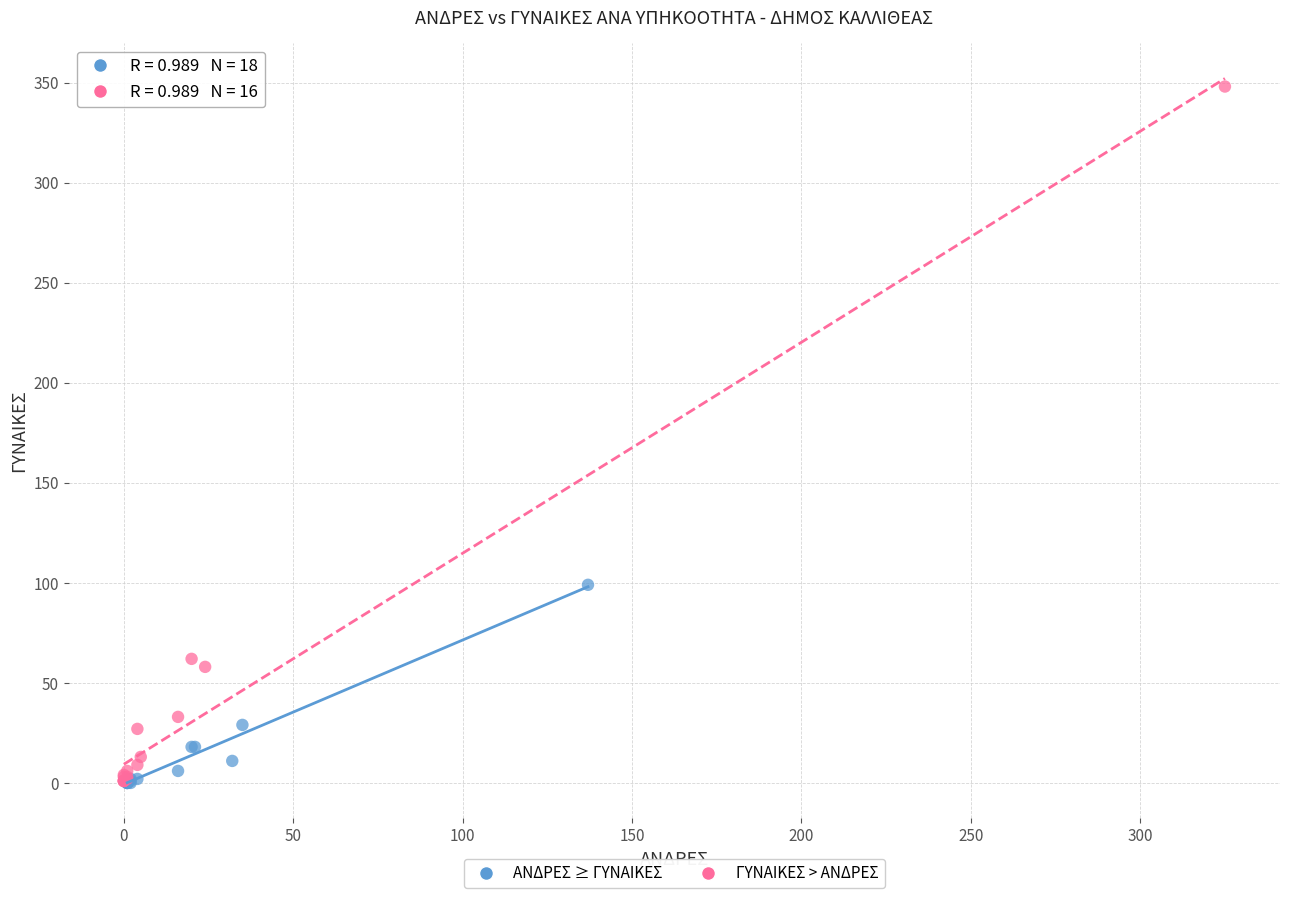

What are all the series names shown in the legend?

ΑΝΔΡΕΣ ≥ ΓΥΝΑΙΚΕΣ, ΓΥΝΑΙΚΕΣ > ΑΝΔΡΕΣ